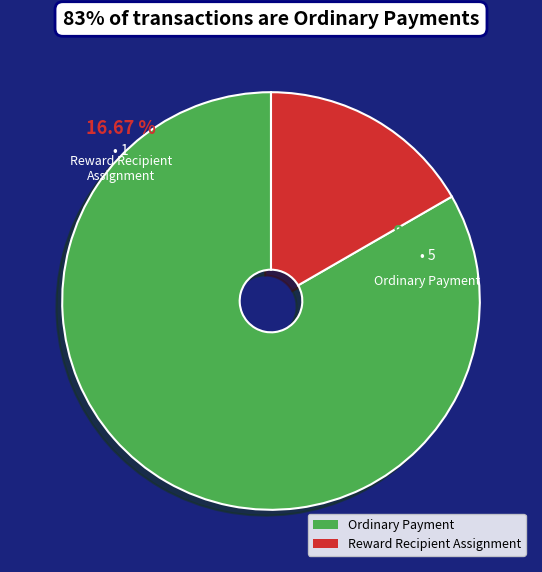

Is the sum of Reward Recipient Assignment and Ordinary Payment greater than half?

Yes